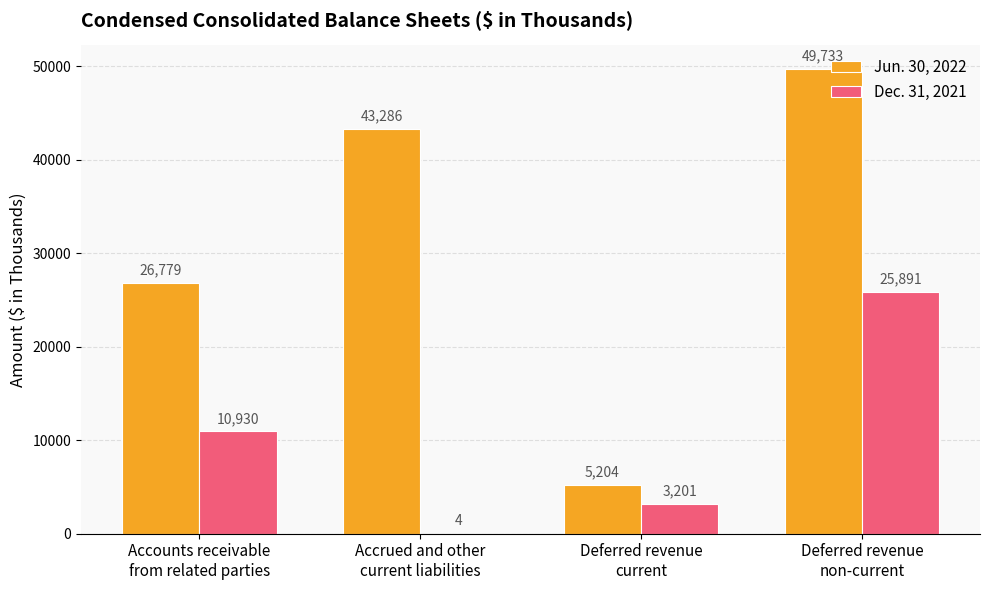

True or false: Dec. 31, 2021 has a value of 42630 at Deferred revenue
non-current.

False